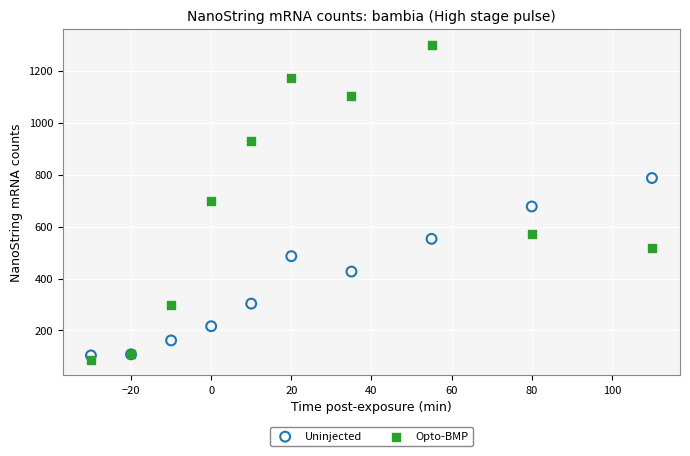

Which series contains the highest Y value?

Opto-BMP